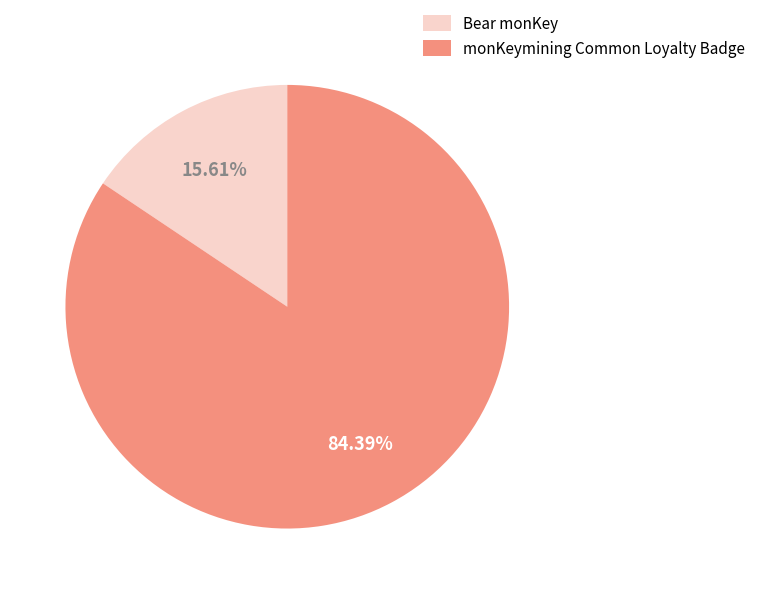

Between monKeymining Common Loyalty Badge and Bear monKey, which is larger?

monKeymining Common Loyalty Badge